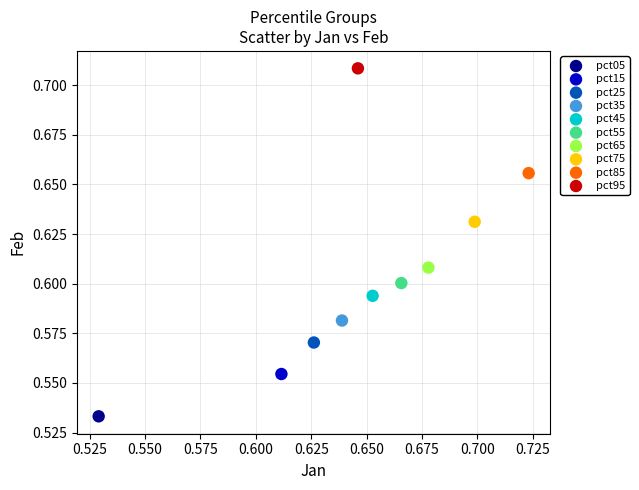

Which series reaches the minimum Y coordinate?

pct05